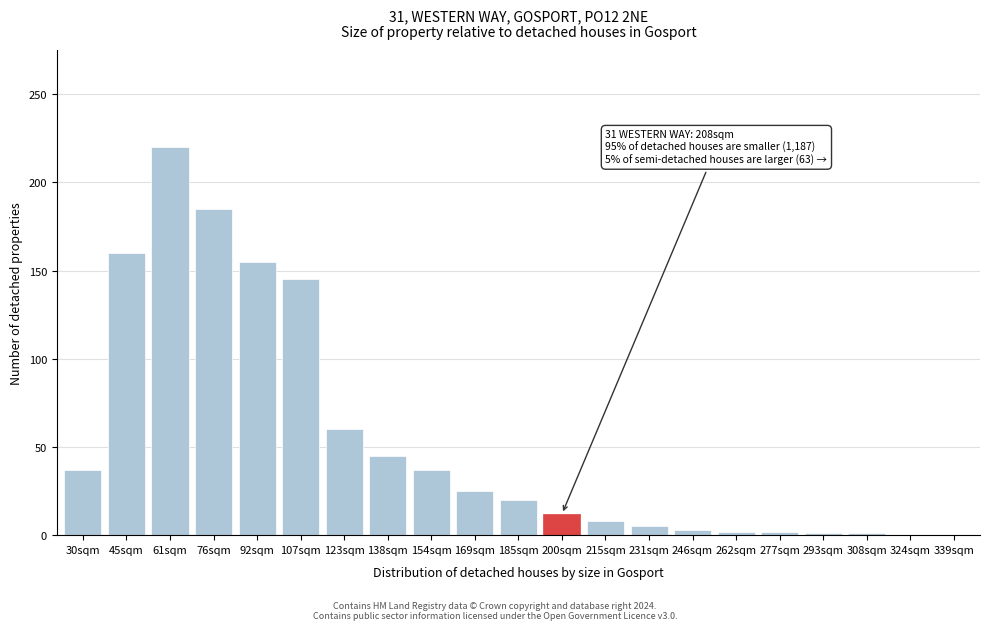

Where is the data nearest to the value 110?

107sqm